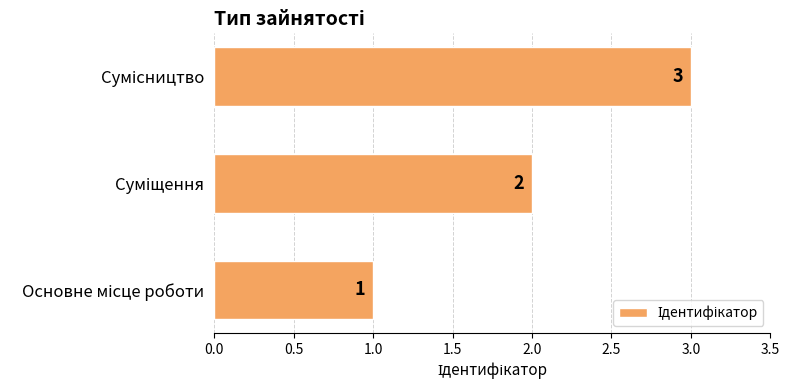

What is the sum of all values?

6